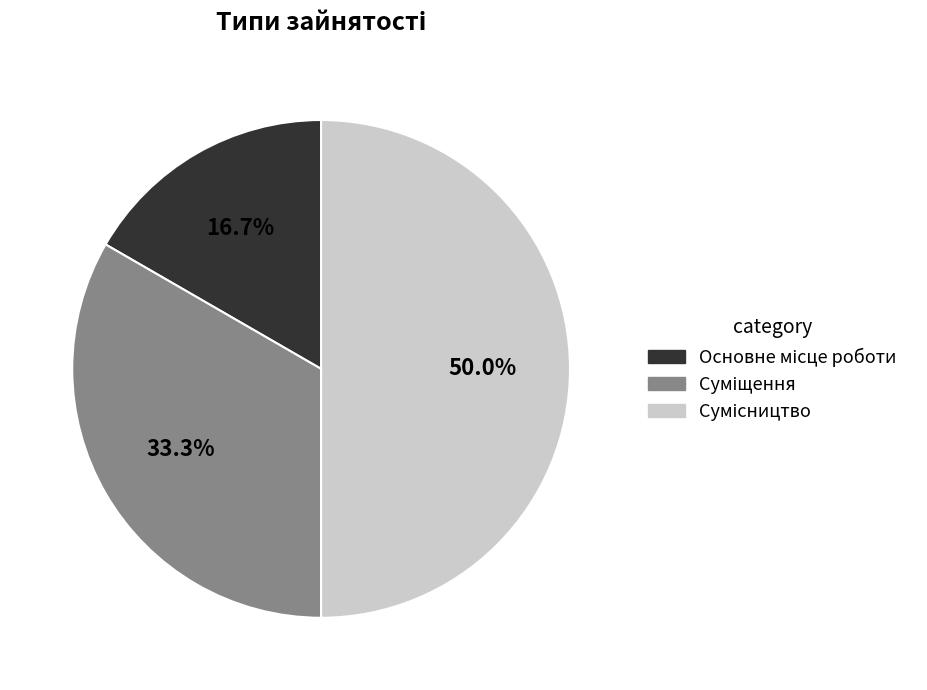

Is it true that Основне місце роботи is 30% of the pie?

False